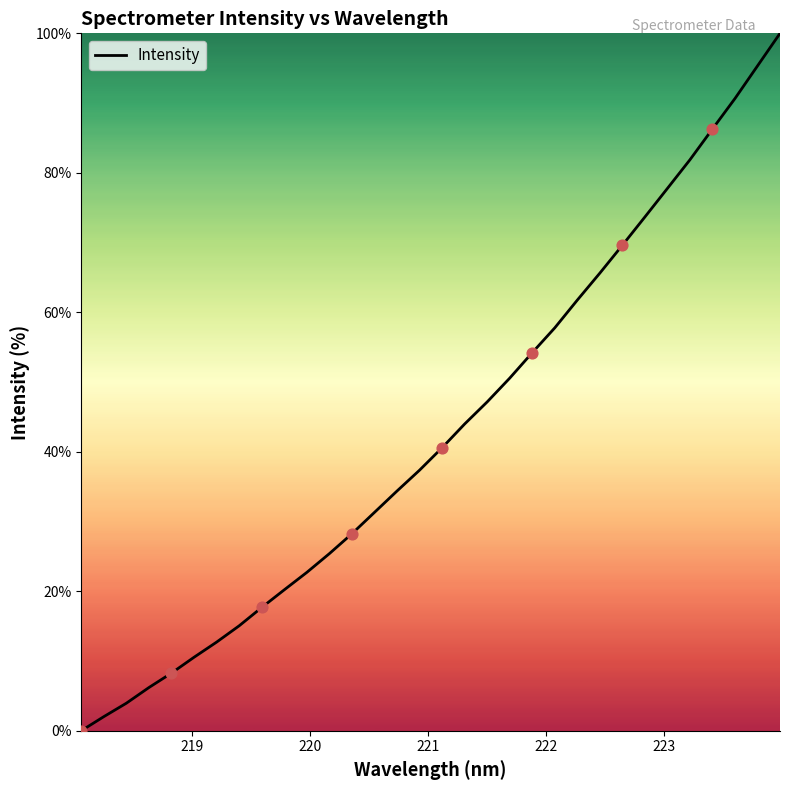

What is the greatest value displayed?

100.0